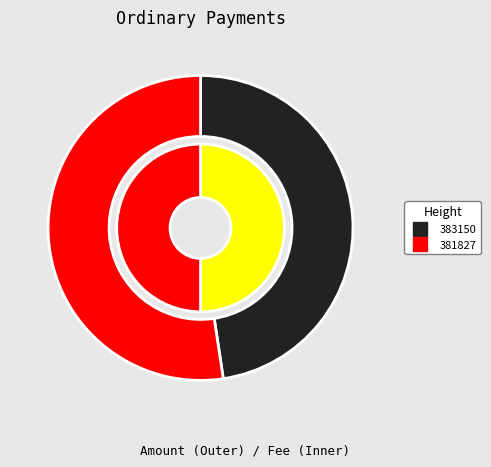

Which slice is the smallest?

383150